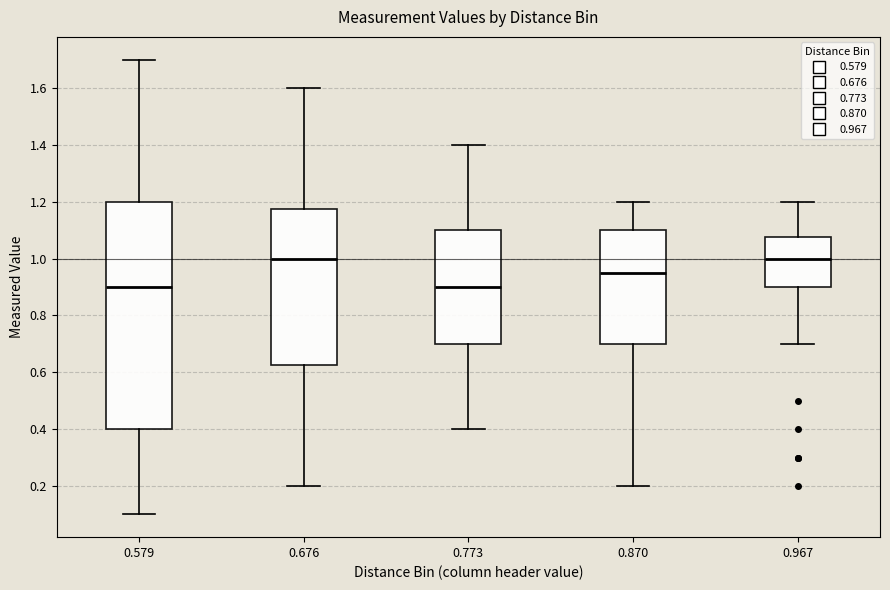

Comparing the boxes themselves (not the whiskers), which one is the tallest?

0.579